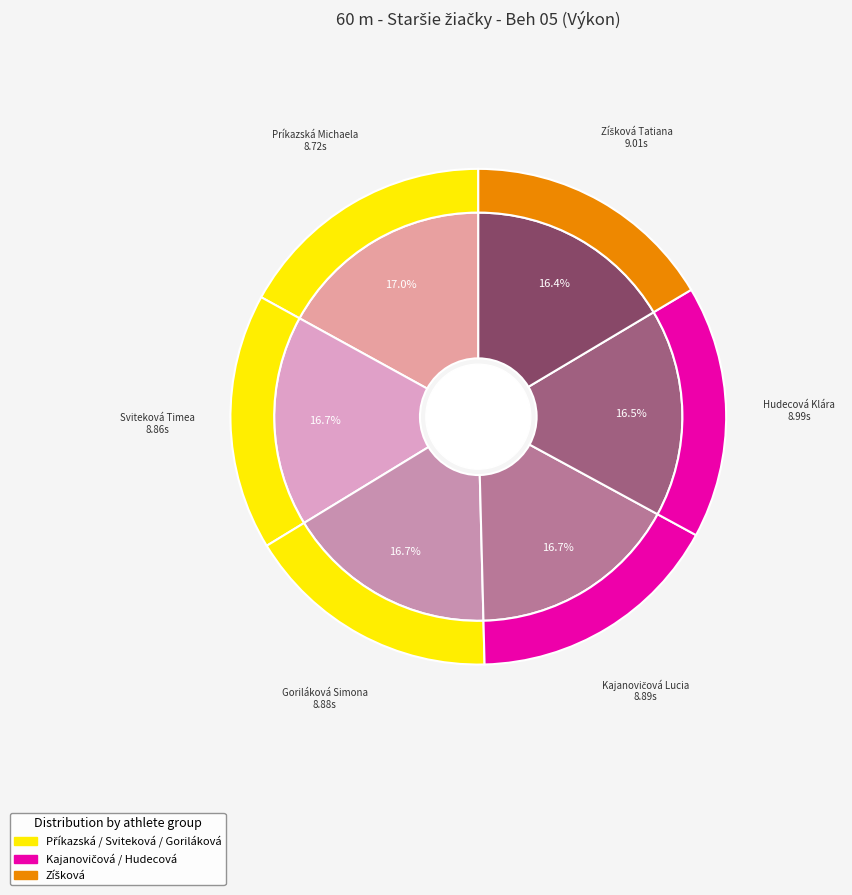

Do Zíšková Tatiana and Hudecová Klára together represent more than half of the pie?

No